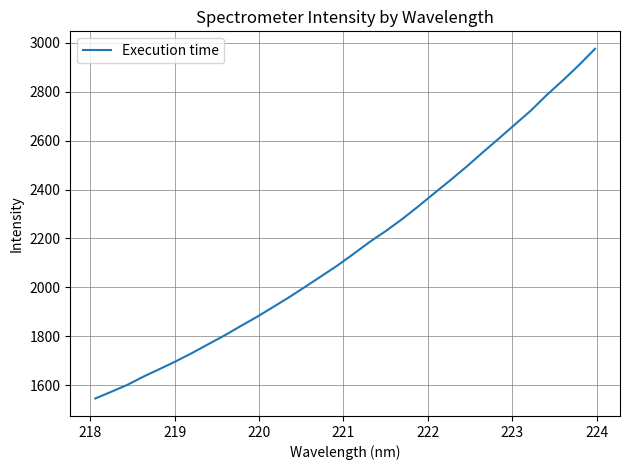

How many distinct data groups are displayed?

1